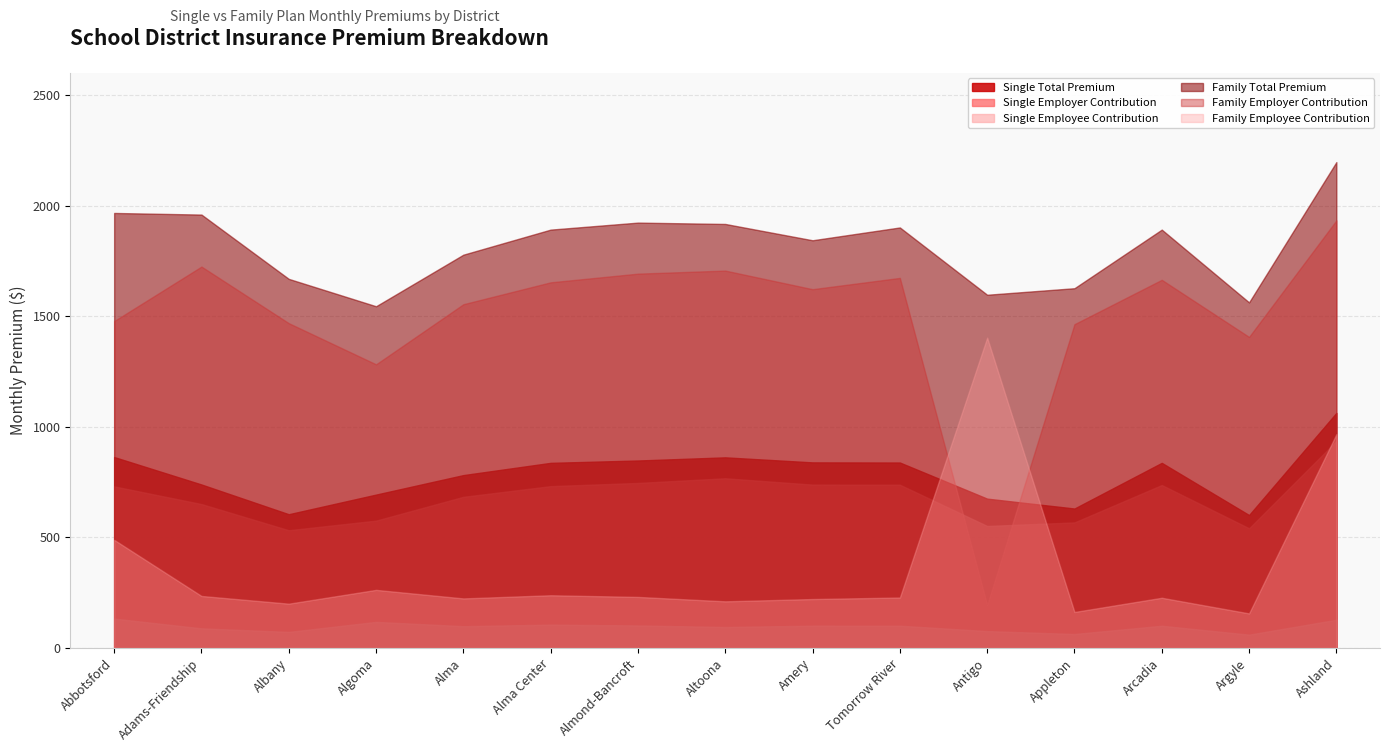

In Single Employee Contribution, how many points are higher than both neighbors (excluding endpoints)?

4